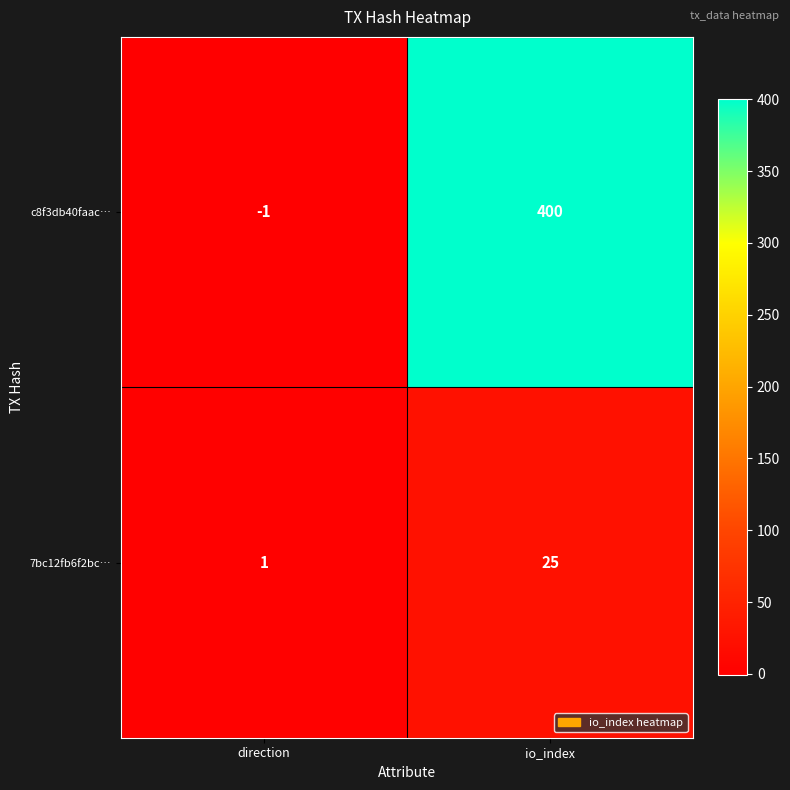

Reading right to left, what are all the values shown in this chart?

c8f3db40faac…: io_index=400	direction=-1
7bc12fb6f2bc…: io_index=25	direction=1